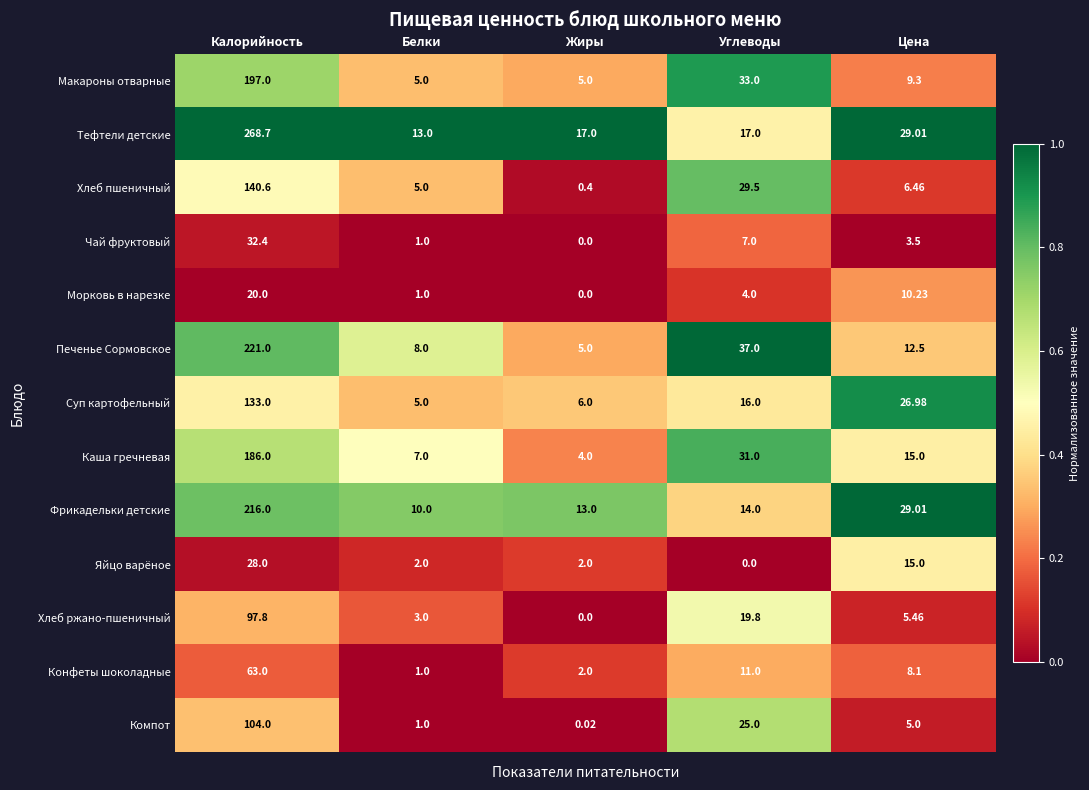

List the labels in order of Фрикадельки детские value, largest first.

Калорийность, Цена, Углеводы, Жиры, Белки